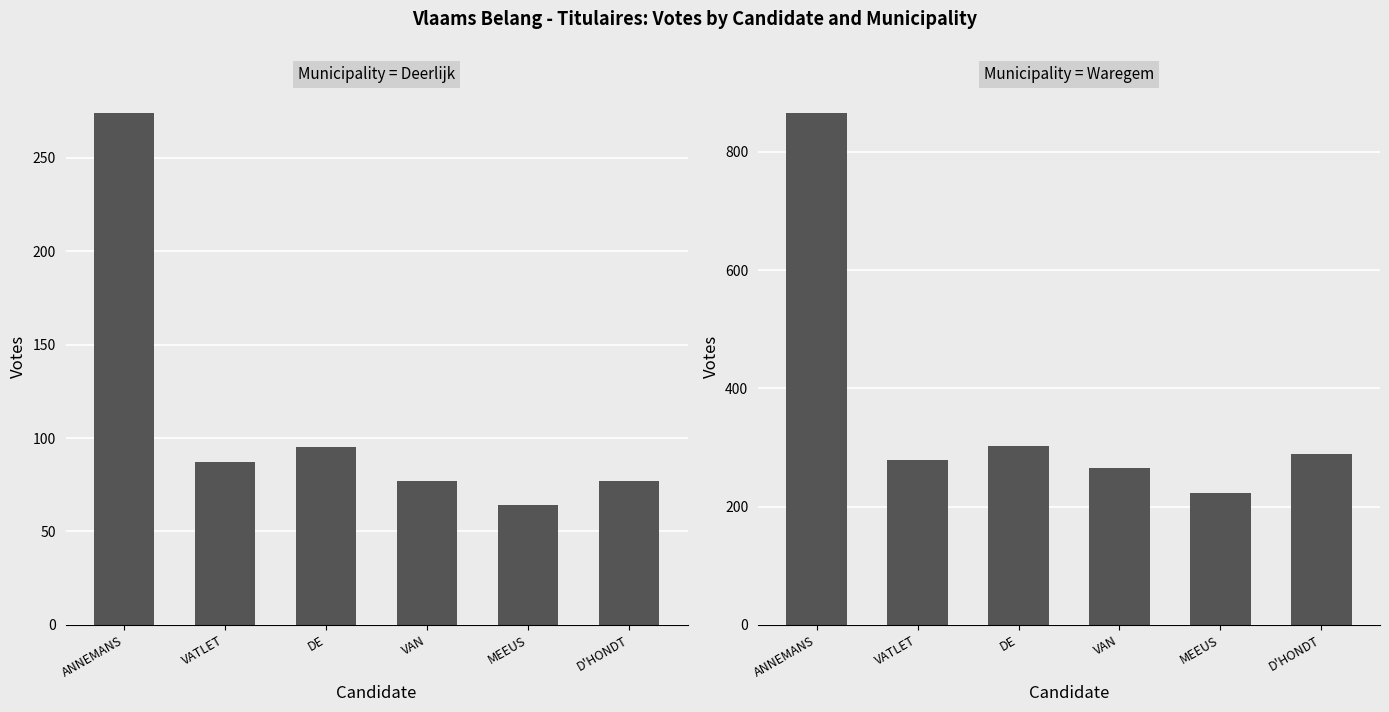

What is the value of the Deerlijk bar at the 1st from the left?

274